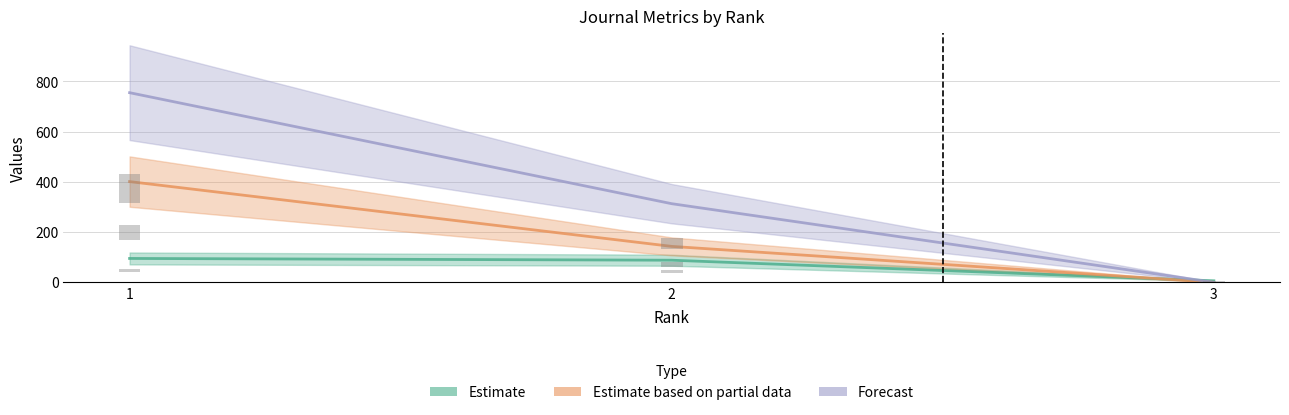

What is the difference between the Estimate based on partial data values at 3 and 2?

143